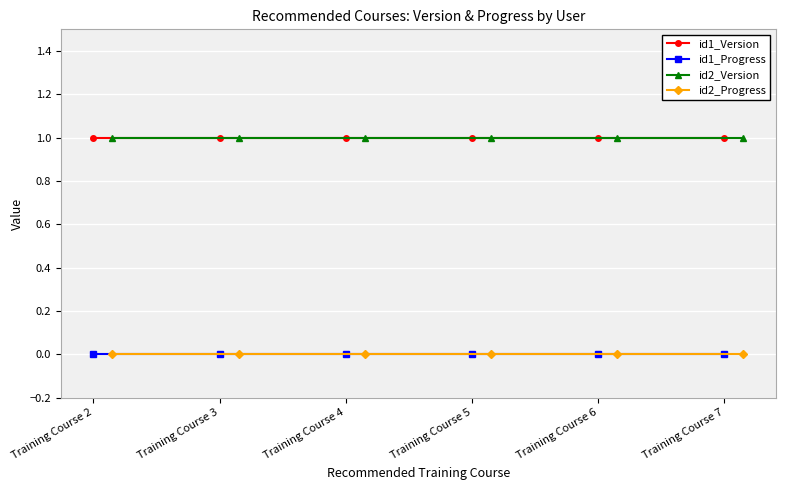

The id1_Version series shows 1 at Training Course 2. True or false?

True